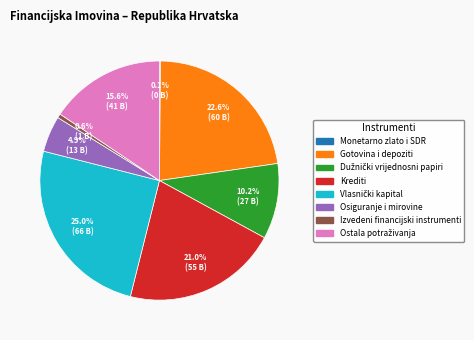

How much of the chart is everything except Izvedeni financijski instrumenti?

99.4%